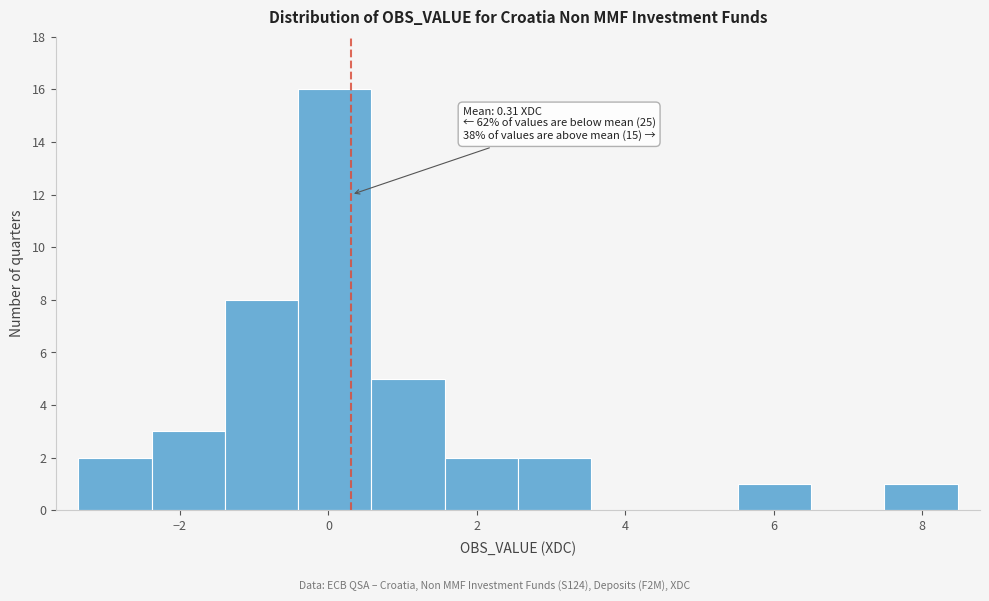

Over which range of the x-axis is the bar tallest?

-0.4 to 0.6